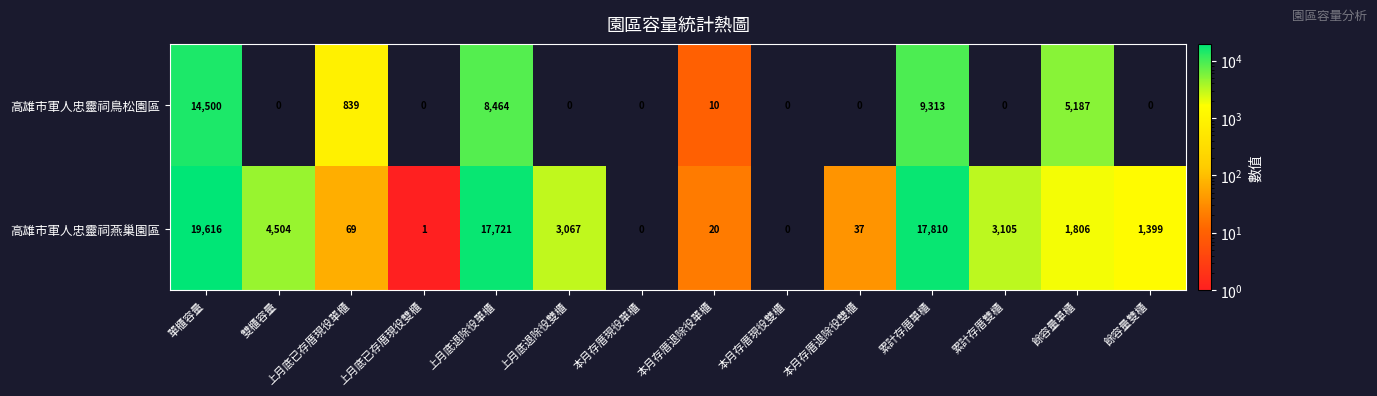

Rank the series at 上月底退除役單櫃 from highest to lowest value.

高雄市軍人忠靈祠燕巢園區, 高雄市軍人忠靈祠鳥松園區